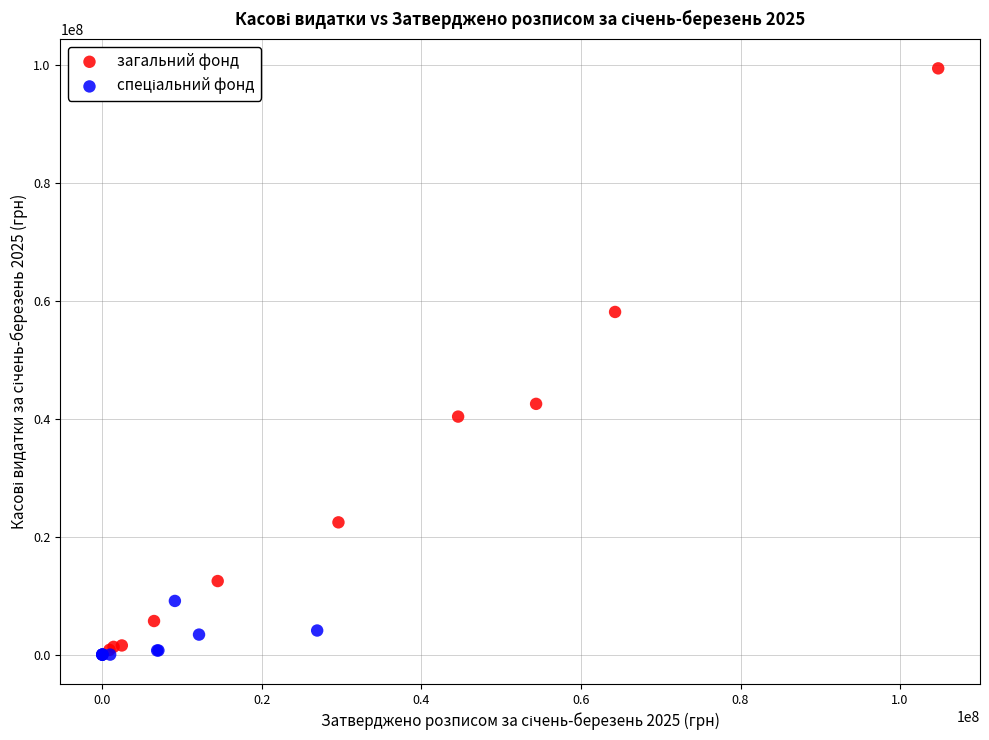

Which series has the widest spread of Y values?

загальний фонд